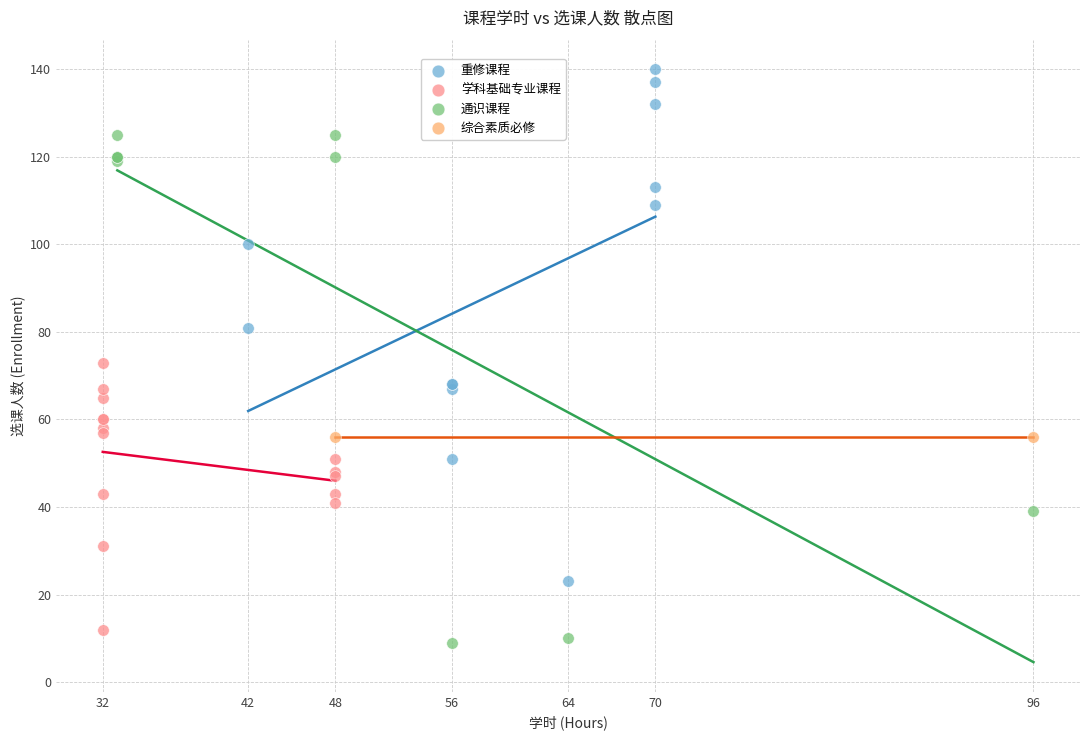

What are all the series names shown in the legend?

重修课程, 学科基础专业课程, 通识课程, 综合素质必修